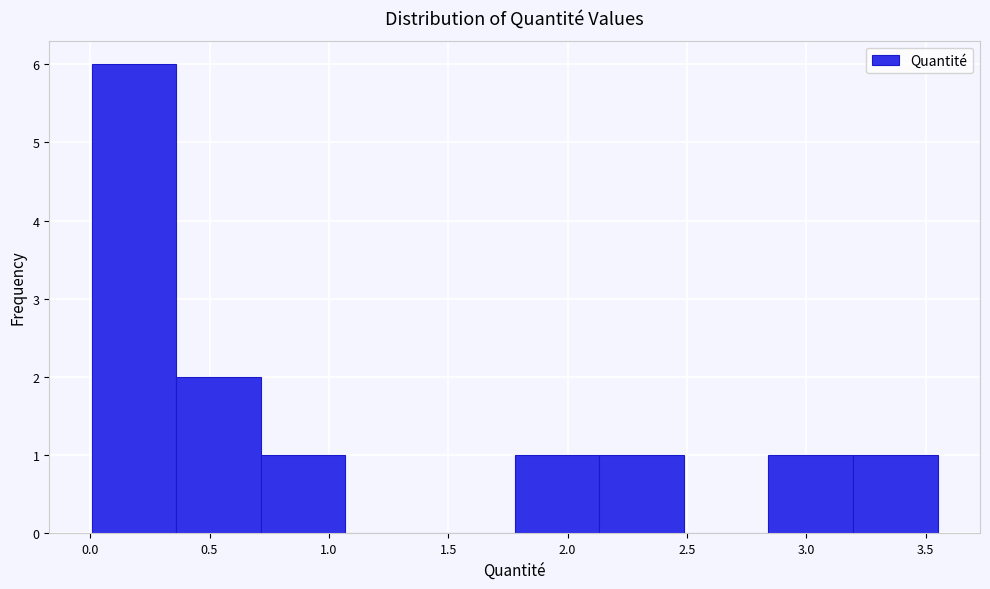

Over which range of the x-axis is the bar tallest?

0.00 to 0.35